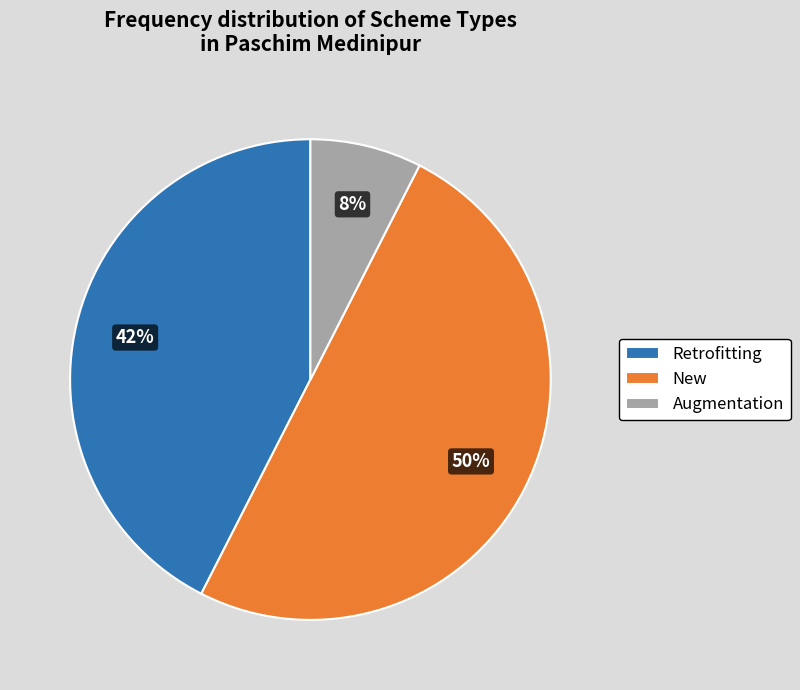

How many segments does this pie chart have?

3